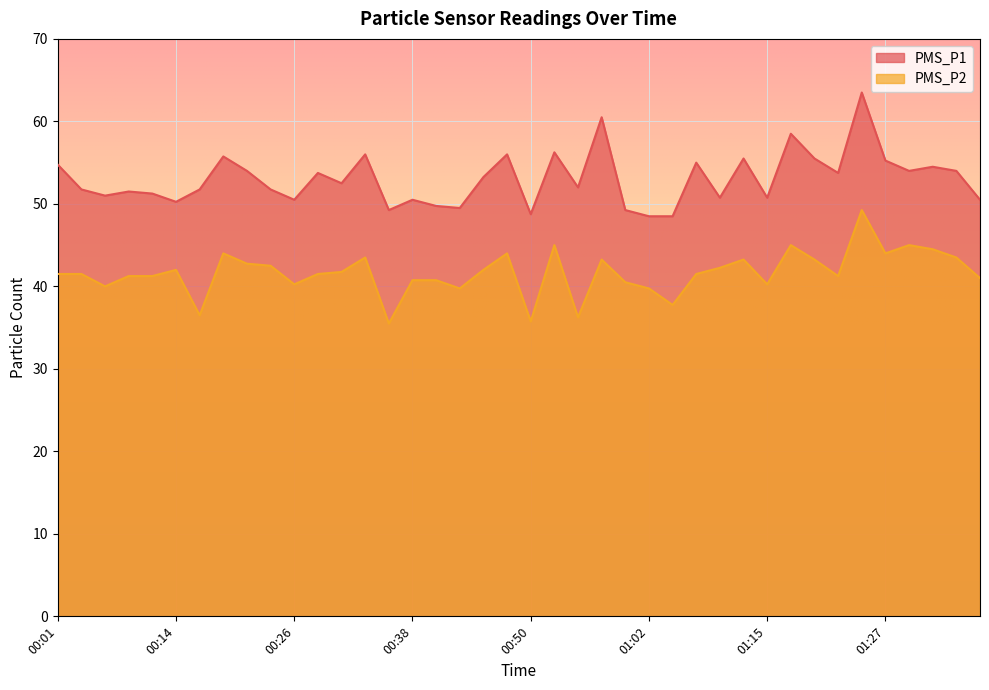

Reading left to right, transcribe all the data shown in this chart.

PMS_P1: 00:01=54.8	00:04=51.8	00:06=51.0	00:09=51.5	00:11=51.2	00:14=50.2	00:16=51.8	00:18=55.8	00:21=54.0	00:23=51.8	00:26=50.5	00:28=53.8	00:31=52.5	00:33=56.0	00:36=49.2	00:38=50.5	00:41=49.8	00:43=49.5	00:45=53.2	00:48=56.0	00:50=48.8	00:53=56.2	00:55=52.0	00:58=60.5	01:00=49.2	01:02=48.5	01:05=48.5	01:07=55.0	01:10=50.8	01:12=55.5	01:15=50.8	01:17=58.5	01:19=55.5	01:22=53.8	01:24=63.5	01:27=55.2	01:29=54.0	01:32=54.5	01:34=54.0	01:36=50.5
PMS_P2: 00:01=41.5	00:04=41.5	00:06=40.0	00:09=41.2	00:11=41.2	00:14=42.0	00:16=36.5	00:18=44.0	00:21=42.8	00:23=42.5	00:26=40.2	00:28=41.5	00:31=41.8	00:33=43.5	00:36=35.5	00:38=40.8	00:41=40.8	00:43=39.8	00:45=42.0	00:48=44.0	00:50=35.8	00:53=45.0	00:55=36.2	00:58=43.2	01:00=40.5	01:02=39.8	01:05=37.8	01:07=41.5	01:10=42.2	01:12=43.2	01:15=40.2	01:17=45.0	01:19=43.2	01:22=41.2	01:24=49.2	01:27=44.0	01:29=45.0	01:32=44.5	01:34=43.5	01:36=41.0